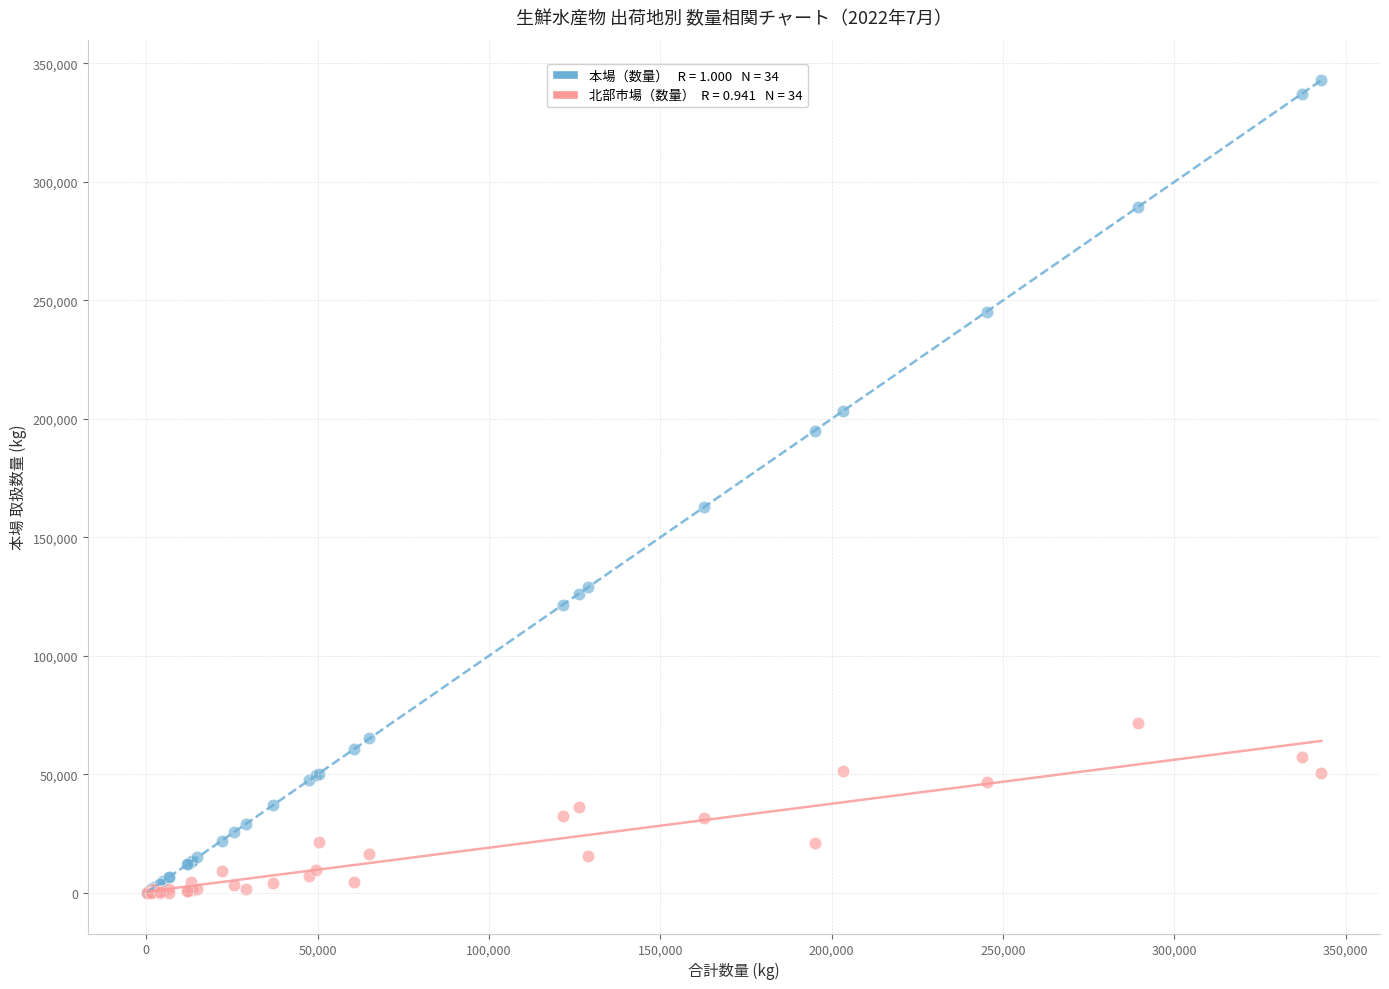

Across all series, what Y value is closest to 171430?

162661